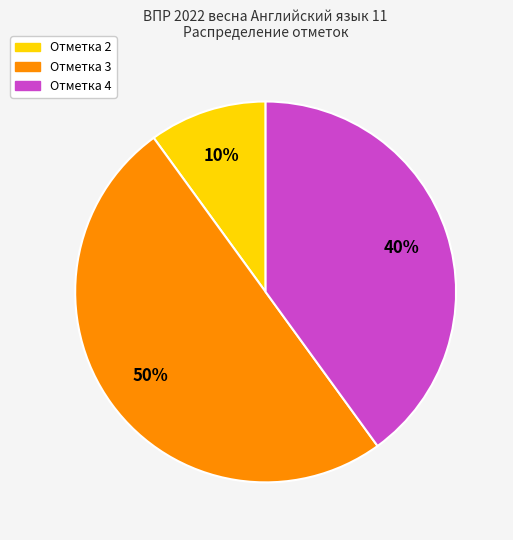

To the nearest percent, what portion does Отметка 2 represent?

10%